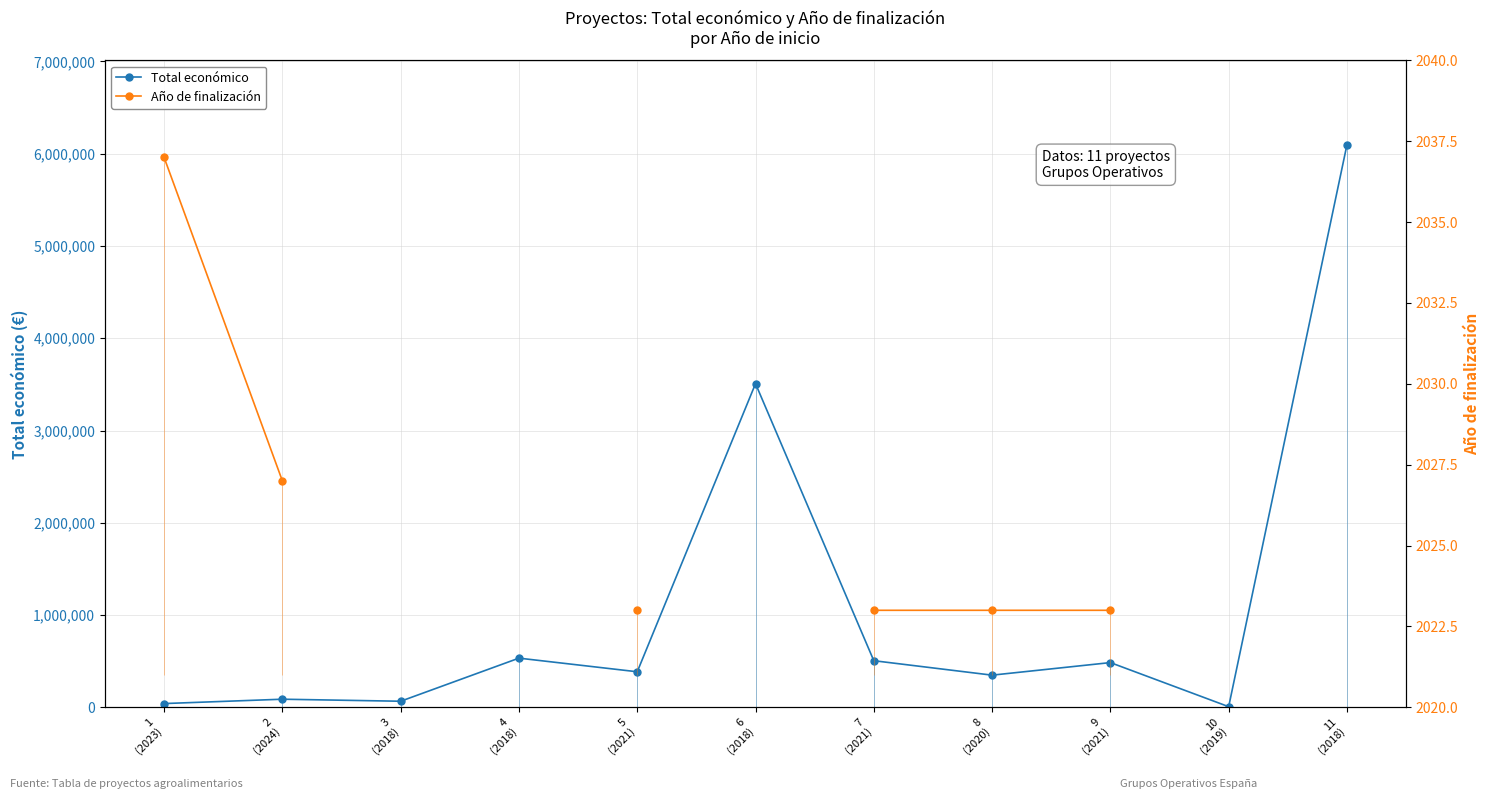

Where does the Total económico series first go above 385549?

4
(2018)